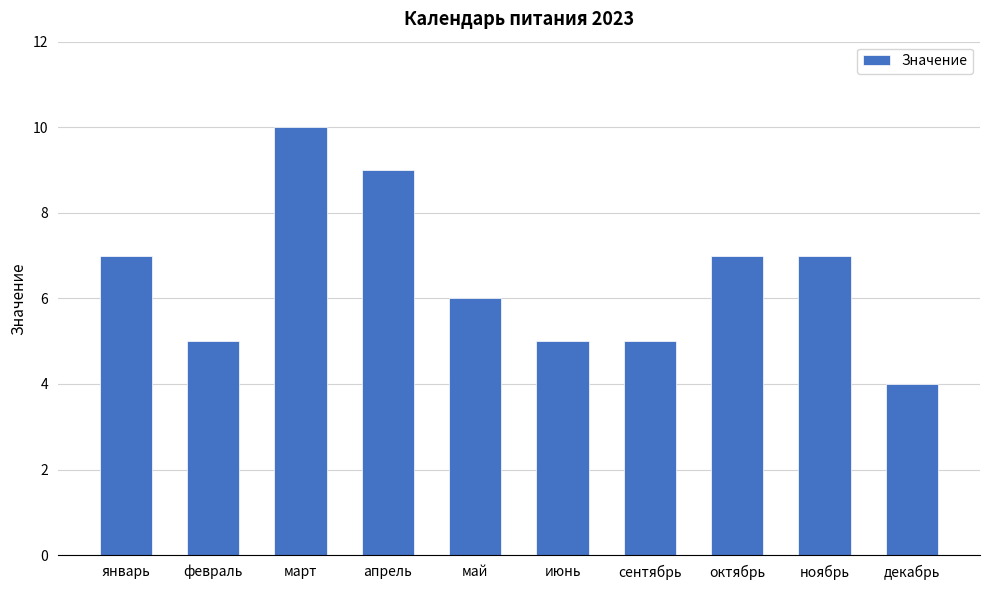

Are the bars grouped side by side (vs. stacked)?

No